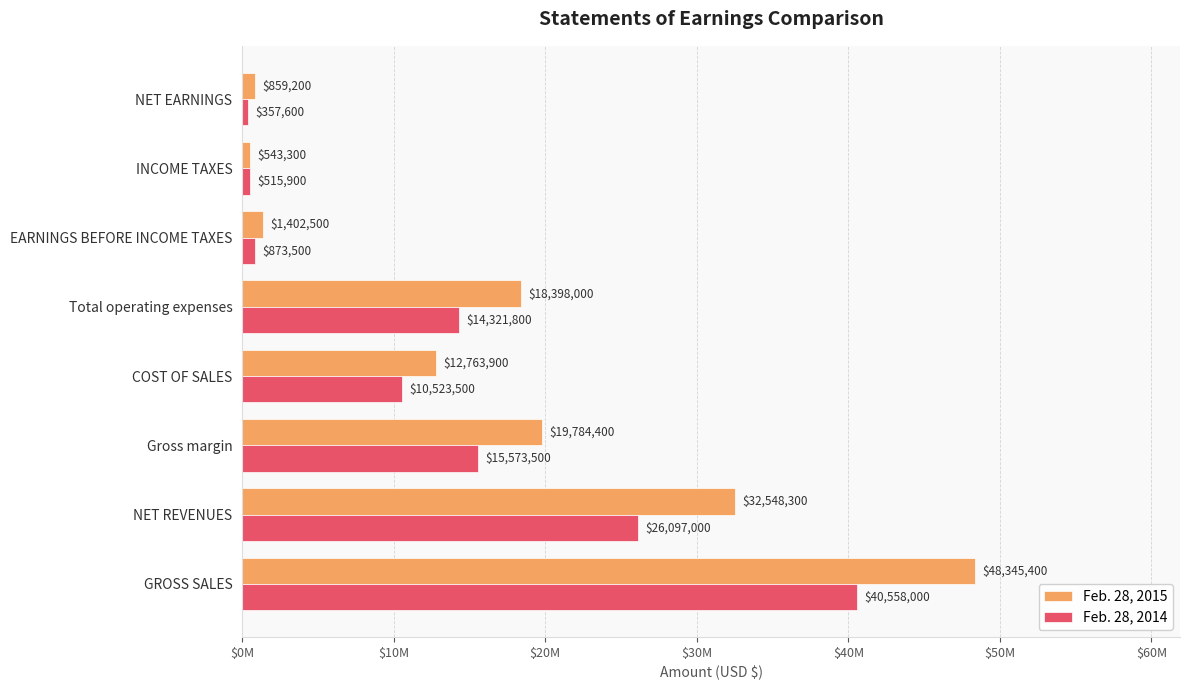

What are all the series names shown in the legend?

Feb. 28, 2015, Feb. 28, 2014